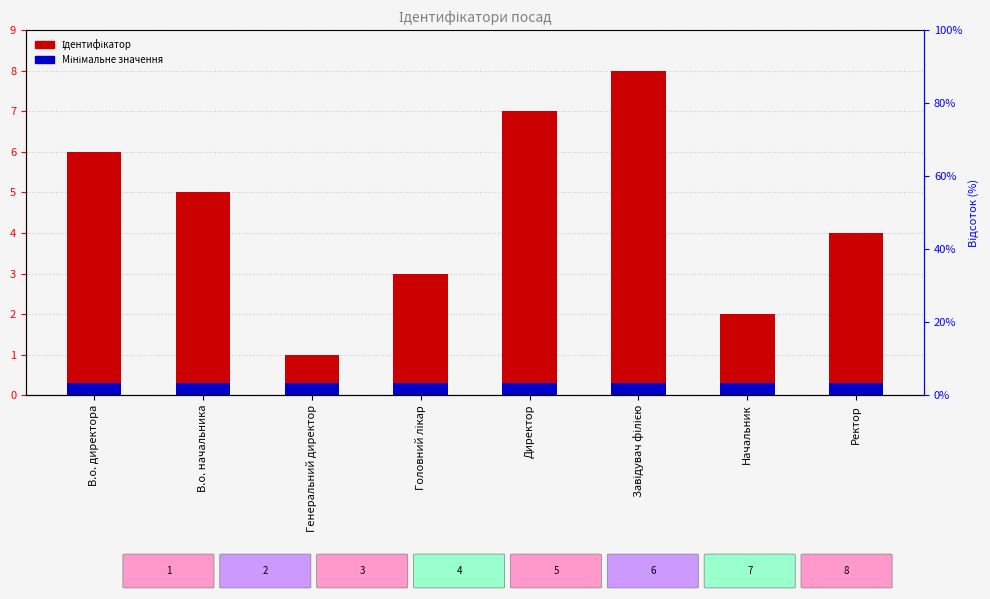

What is the difference between the highest and lowest values at Начальник?

1.4